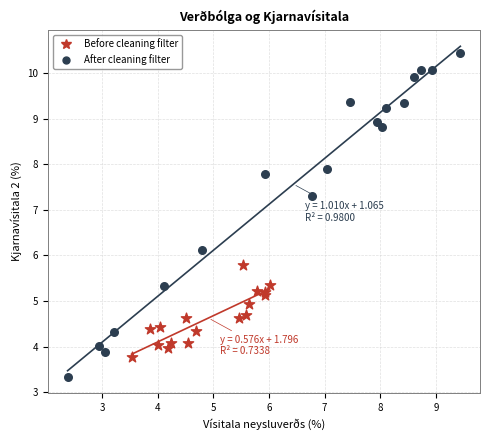

Which series has the widest spread of Y values?

After cleaning filter